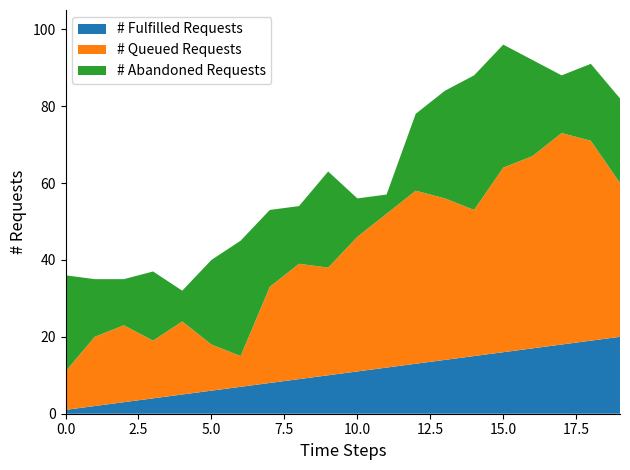

Reading right to left, transcribe all the data shown in this chart.

# Fulfilled Requests: 20	19	18	17	16	15	14	13	12	11	10	9	8	7	6	5	4	3	2	1
# Queued Requests: 40	52	55	50	48	38	42	45	40	35	28	30	25	8	12	19	15	20	18	10
# Abandoned Requests: 22	20	15	25	32	35	28	20	5	10	25	15	20	30	22	8	18	12	15	25